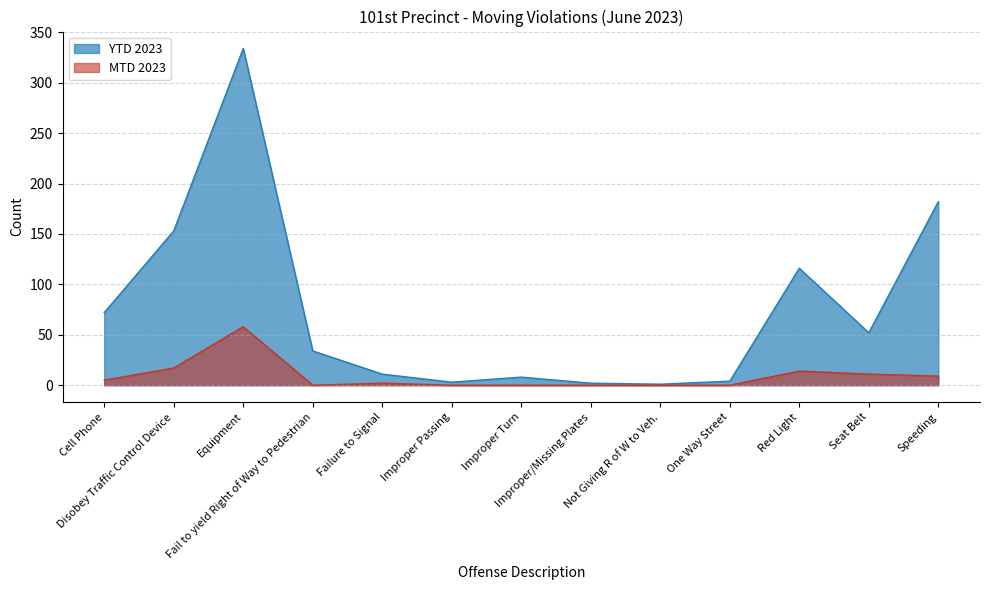

True or false: MTD 2023 and YTD 2023 intersect in this chart.

False